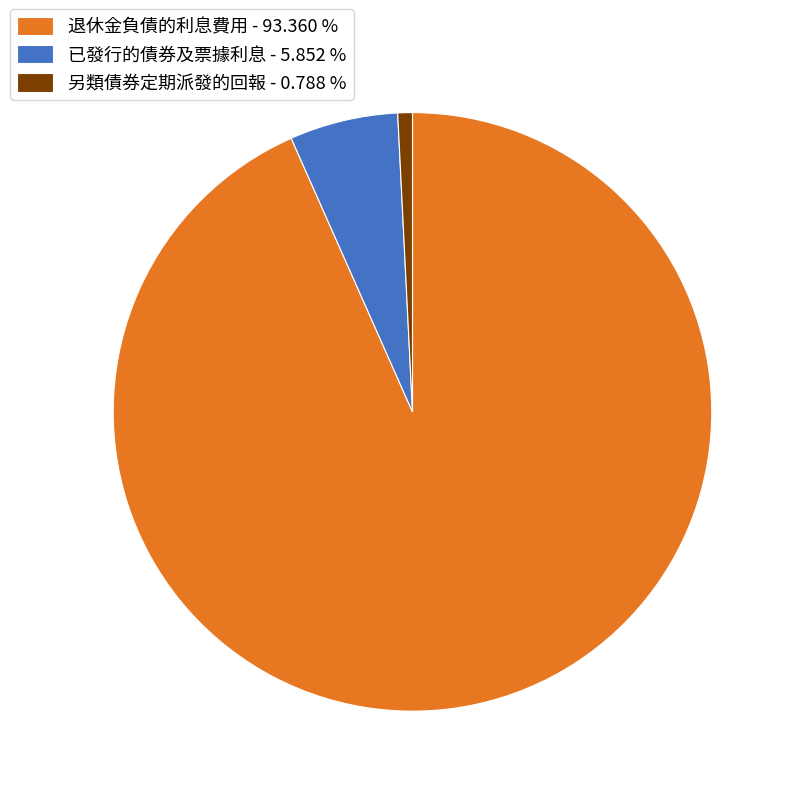

Which has a higher value, 已發行的債券及票據利息 - 5.852 % or 退休金負債的利息費用 - 93.360 %?

退休金負債的利息費用 - 93.360 %